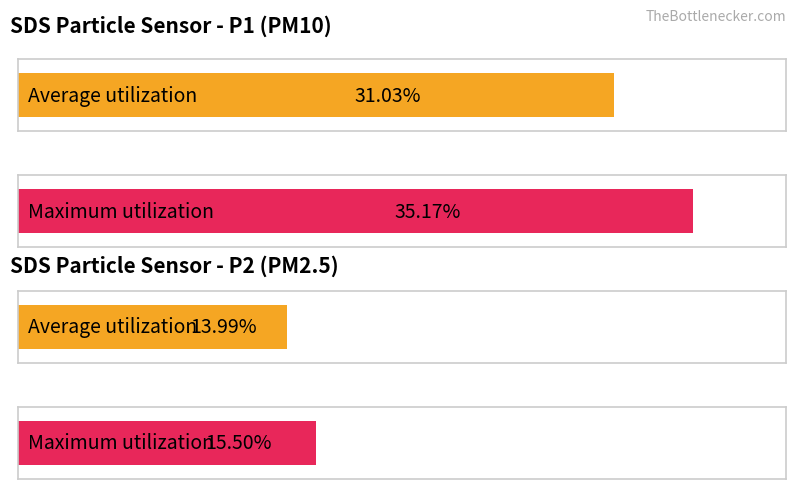

Read the Average utilization value at 7.

13.9